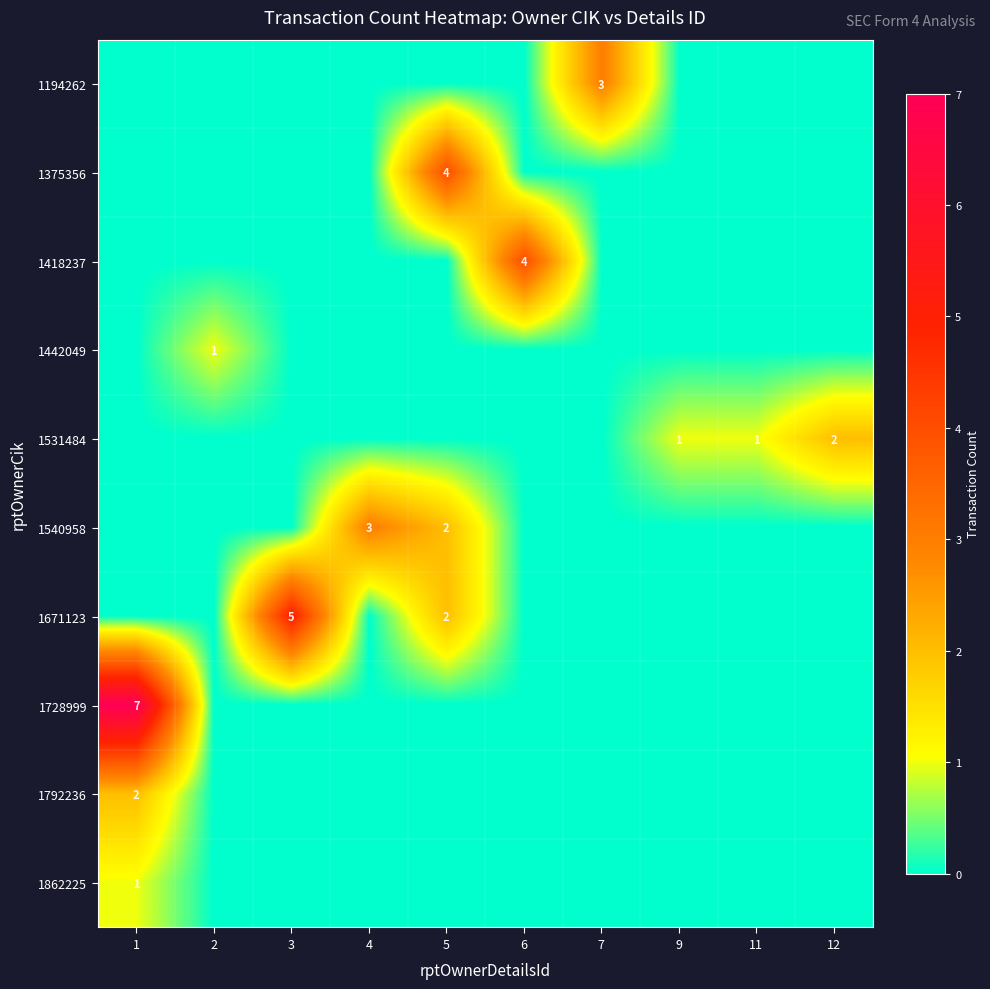

The 1531484 series shows 2 at 12. True or false?

True